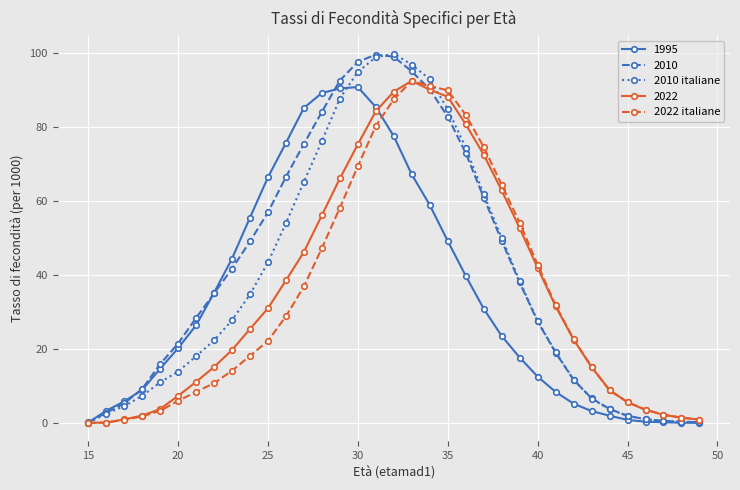

Count the number of categories in the chart.

35